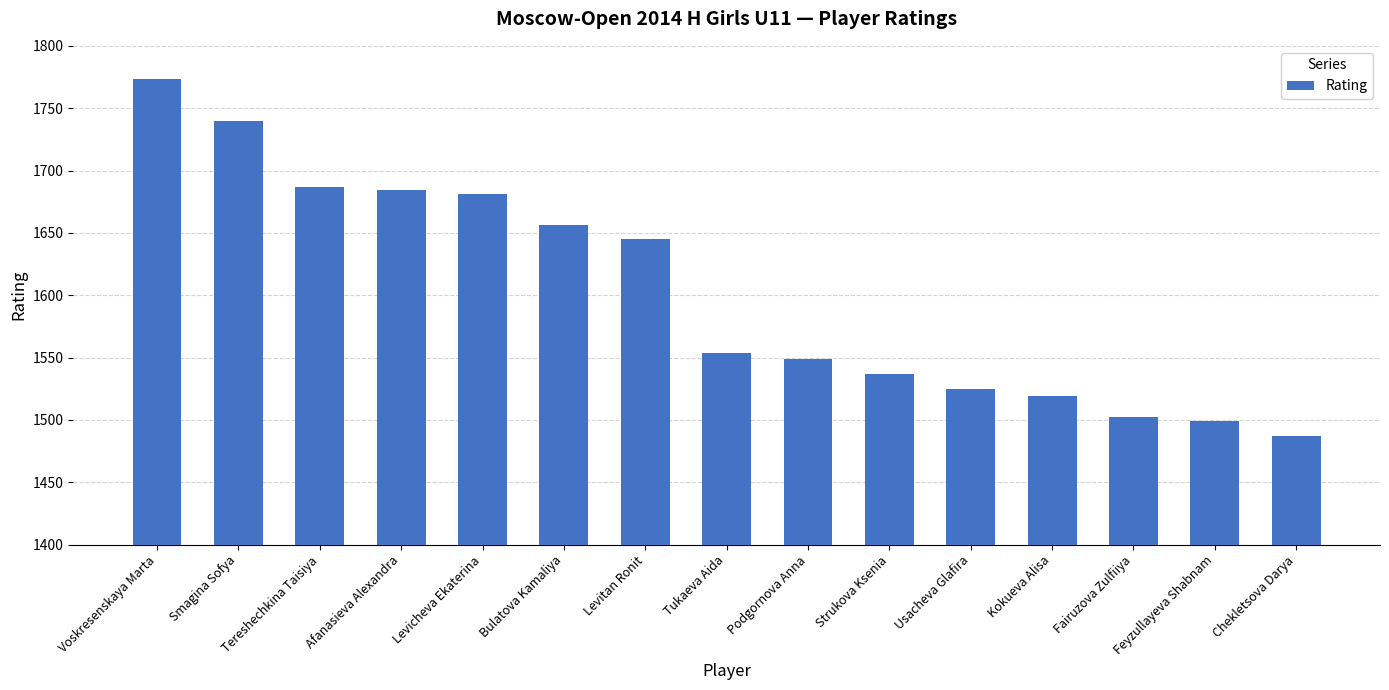

How many bars are there in total?

15